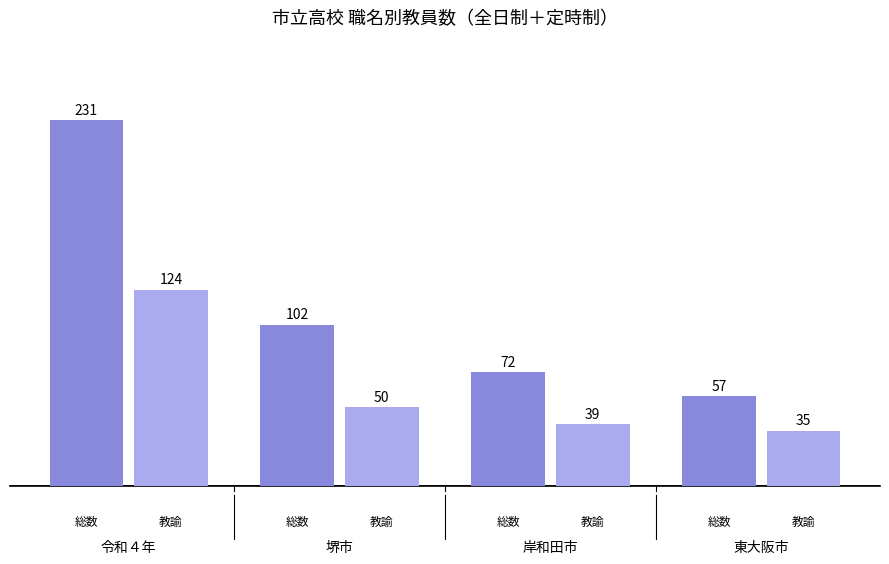

What is the smallest value displayed?

35